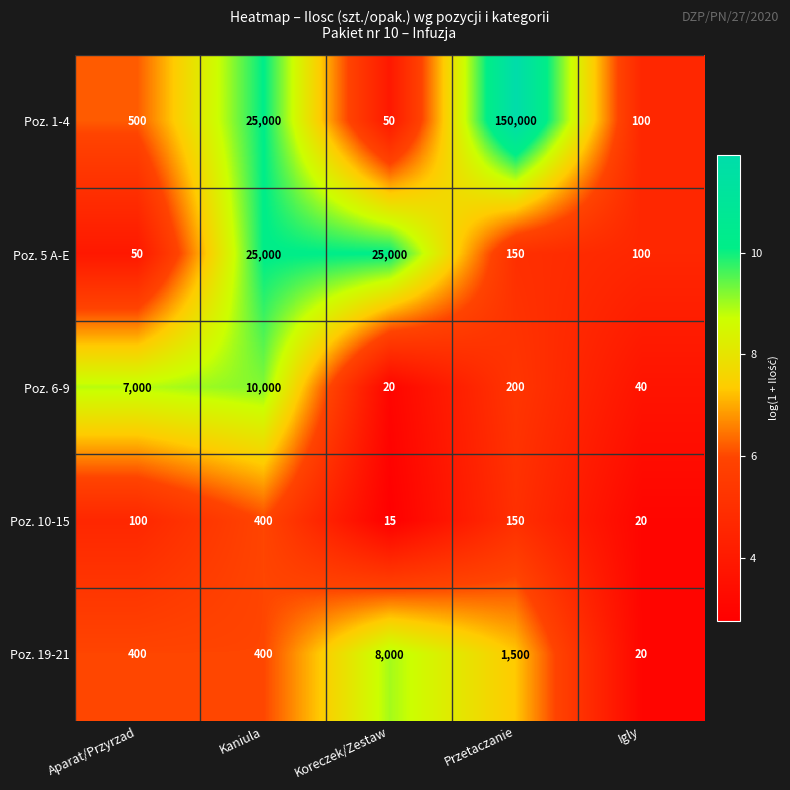

What is the difference between the Poz. 19-21 values at Koreczek/Zestaw and Kaniula?

7600